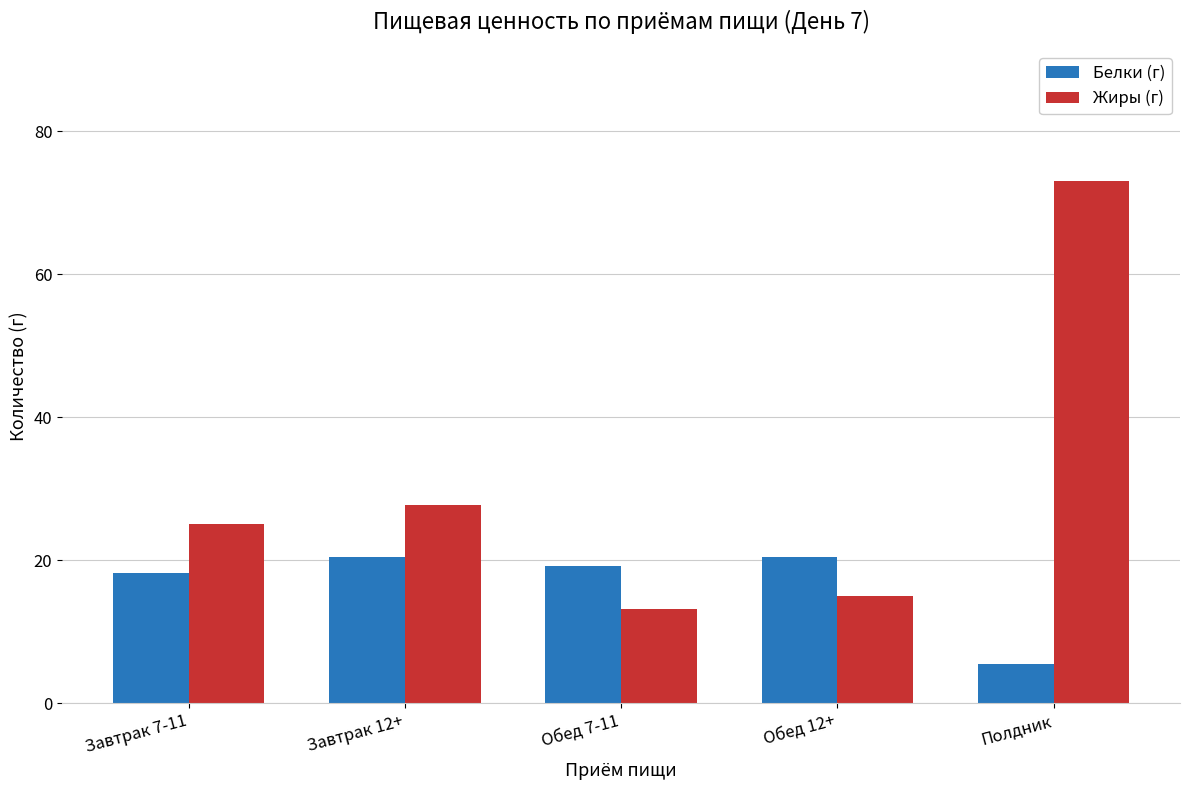

Read the Белки (г) value at Обед 7-11.

19.2